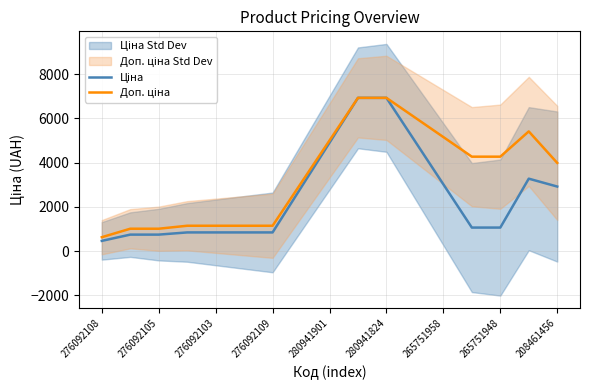

The Ціна series shows 1067.3 at 265751948. True or false?

True